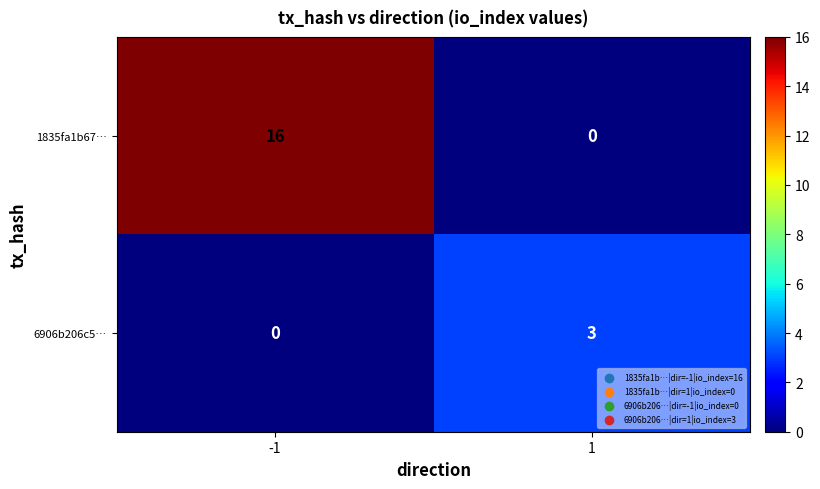

Read the 1835fa1b67… value at -1, to the nearest 10.

20